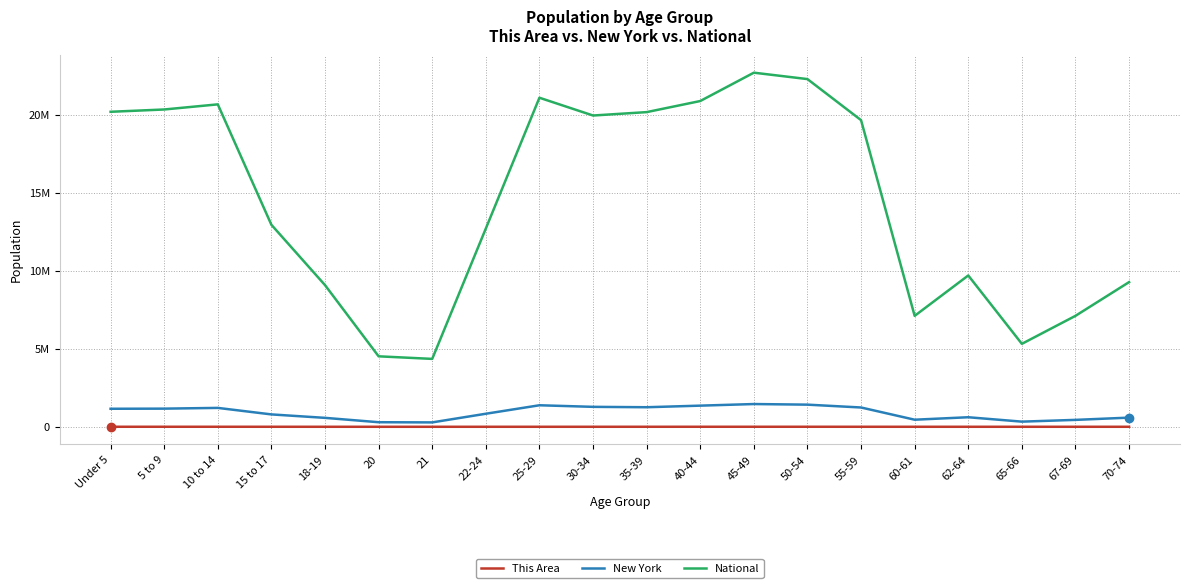

Which series has the largest total across all categories?

National